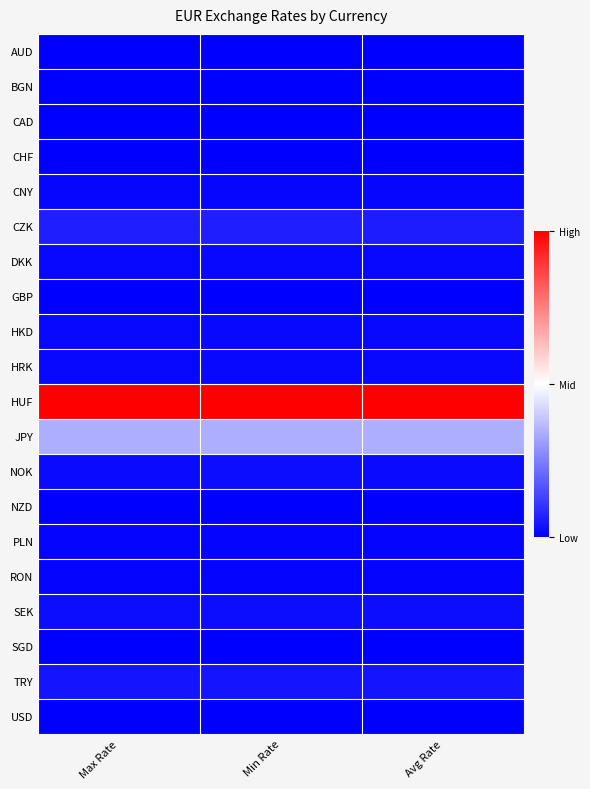

Which series has the largest total across all categories?

HUF